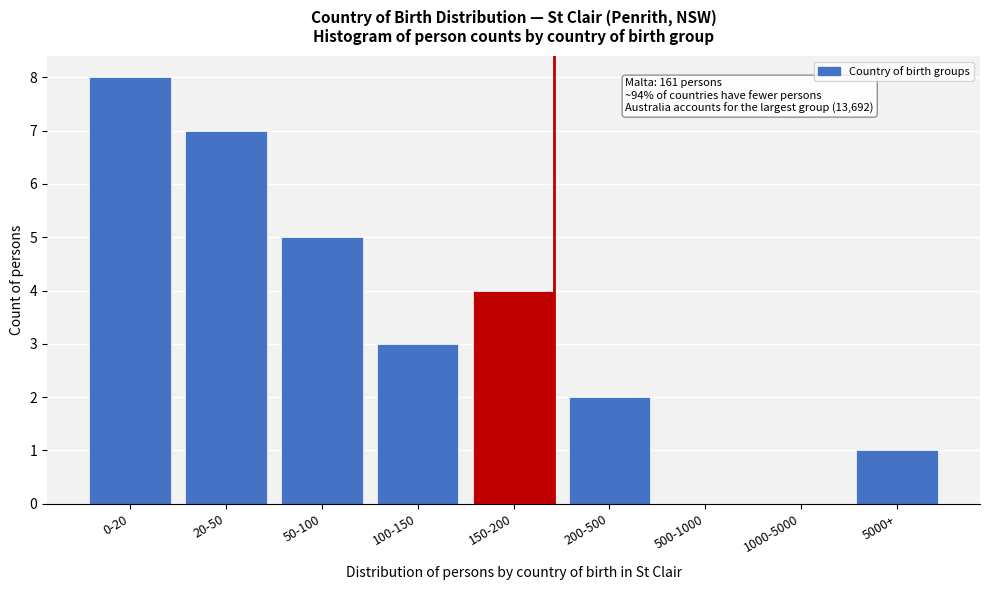

What is the sum of all values?

30